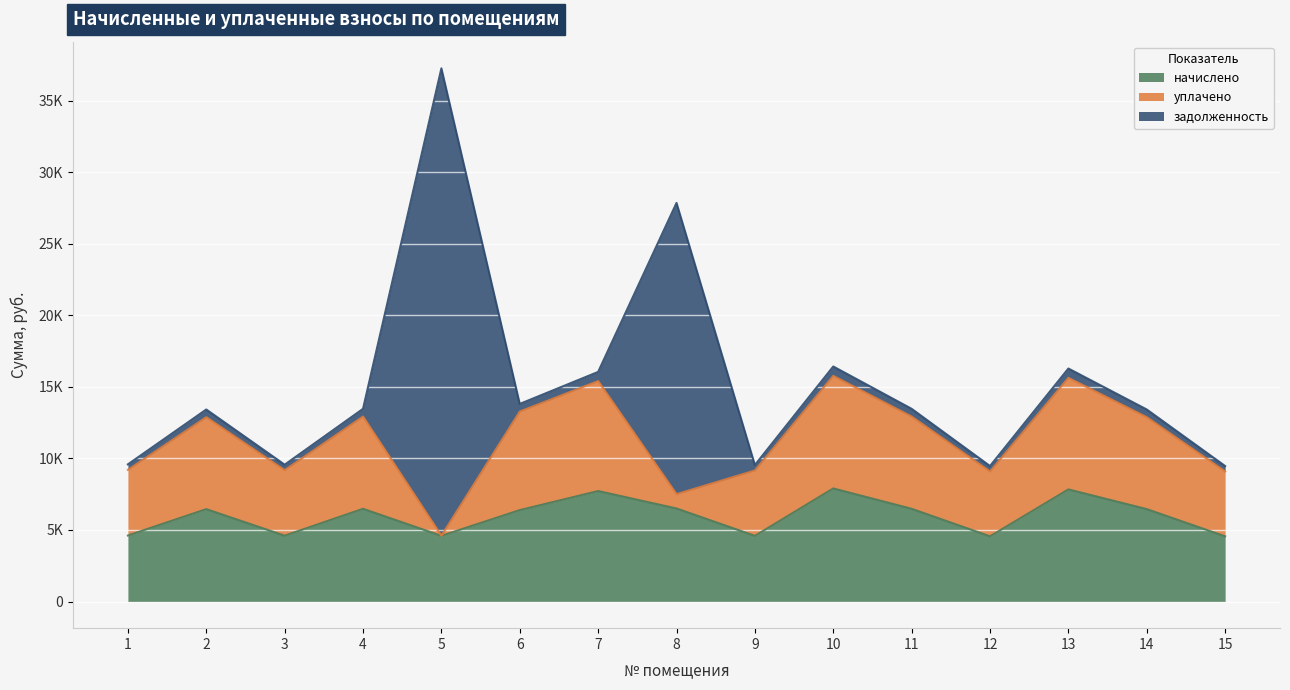

Reading left to right, extract all data points from this chart.

начислено: 4612.2	6457.0	4600.8	6479.8	4589.4	6388.7	7721.0	6502.6	4589.4	7903.3	6479.8	4555.2	7834.9	6457.0	4555.2
уплачено: 4589.9	6425.8	4578.6	6448.5	6.9	6890.2	7683.8	1000.0	4567.2	7865.1	6448.5	4533.2	7797.1	6425.8	4533.2
задолженность: 384.4	538.1	383.4	540.0	32671.9	532.4	643.4	20358.8	382.4	658.6	540.0	379.6	652.9	538.1	379.6